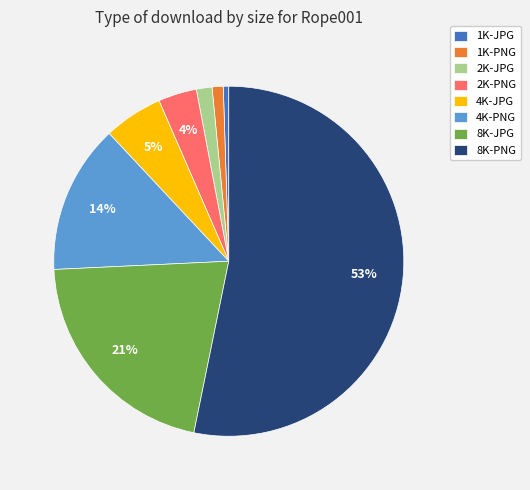

Is there any slice that represents more than half of the pie?

Yes